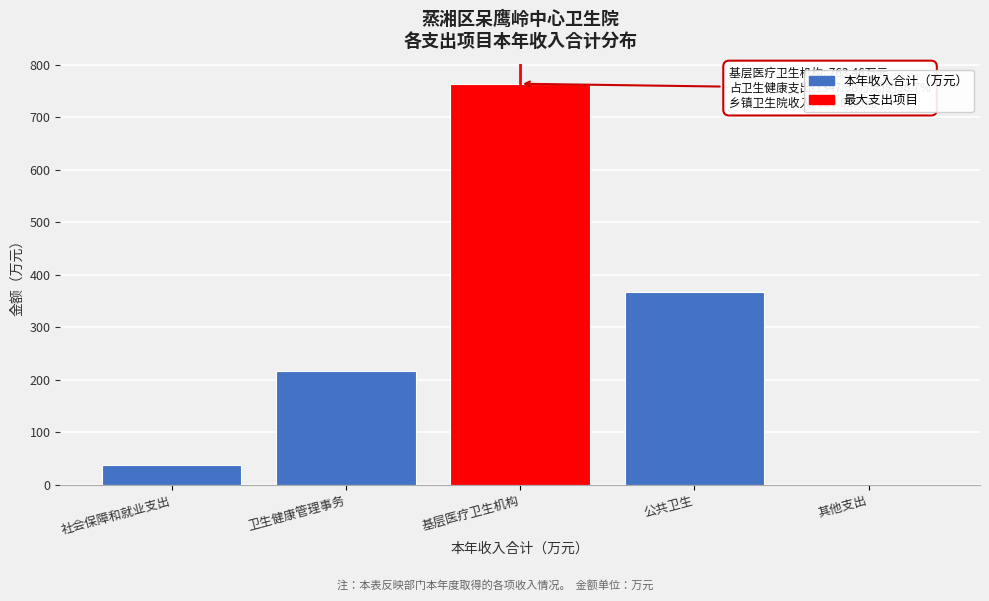

Reading left to right, list all the values displayed in this chart.

社会保障和就业支出=38.7	卫生健康管理事务=216.8	基层医疗卫生机构=763.5	公共卫生=367.3	其他支出=1.0